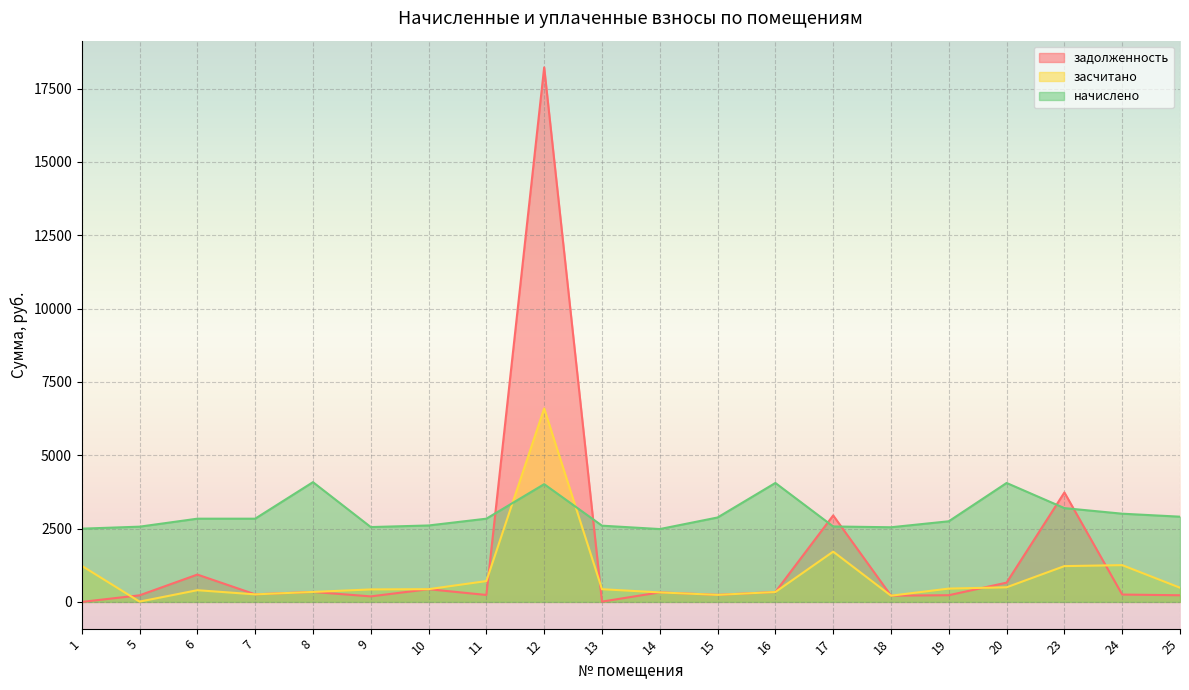

What is the average value of the засчитано series?

878.6